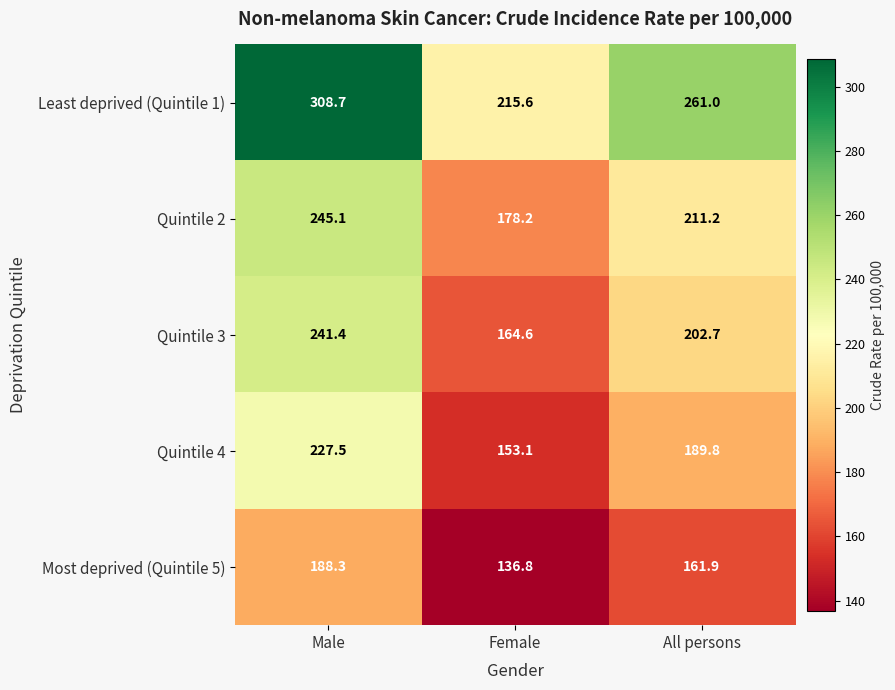

At Male, list the series in order from smallest to largest.

Most deprived (Quintile 5), Quintile 4, Quintile 3, Quintile 2, Least deprived (Quintile 1)